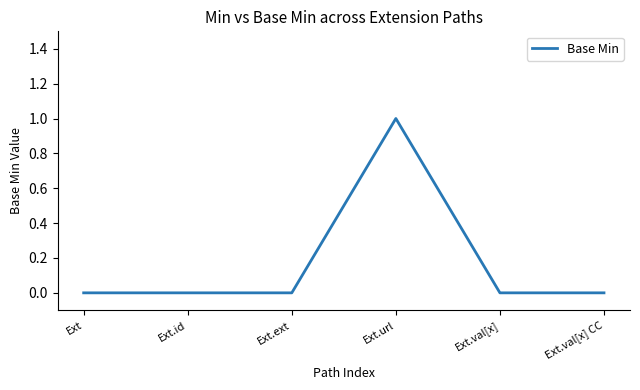

Is it true that the value at Ext is -1?

False